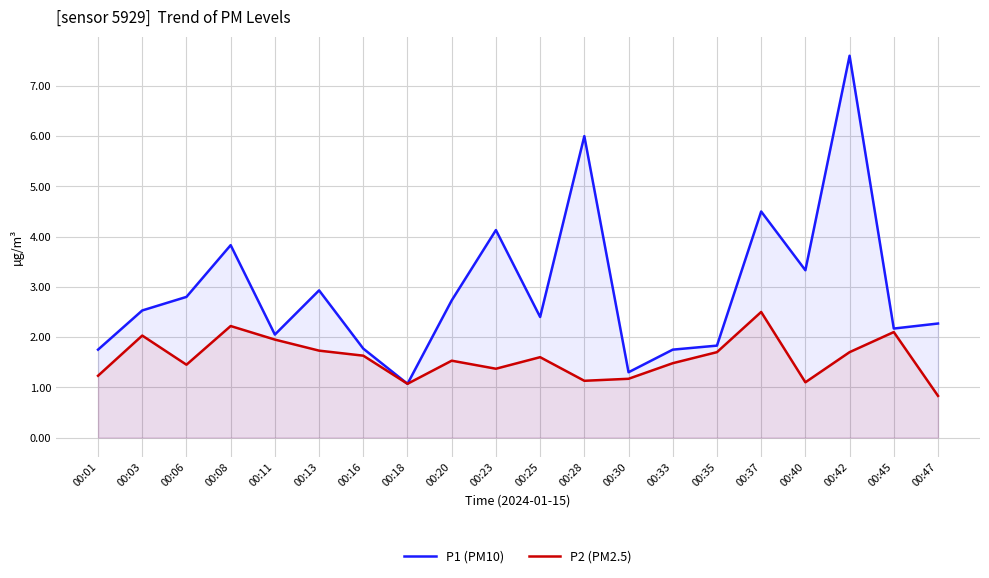

List the series in order of their peak value, lowest first.

P2 (PM2.5), P1 (PM10)